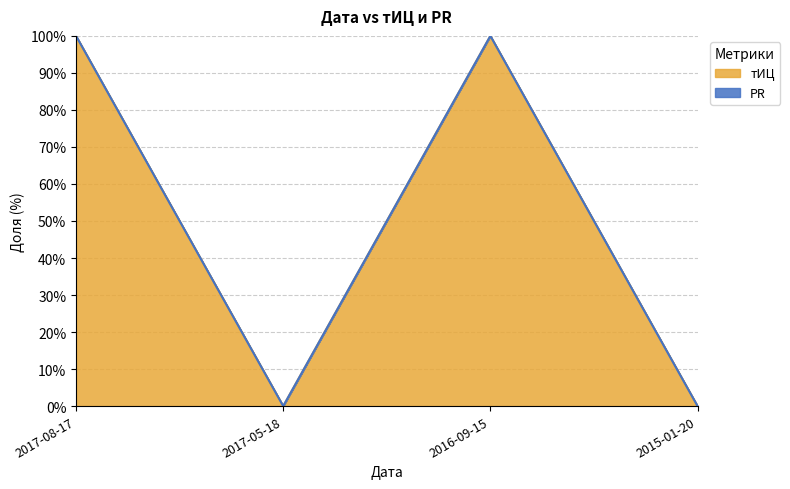

Rank the categories by value from highest to lowest.

2017-08-17, 2016-09-15, 2017-05-18, 2015-01-20